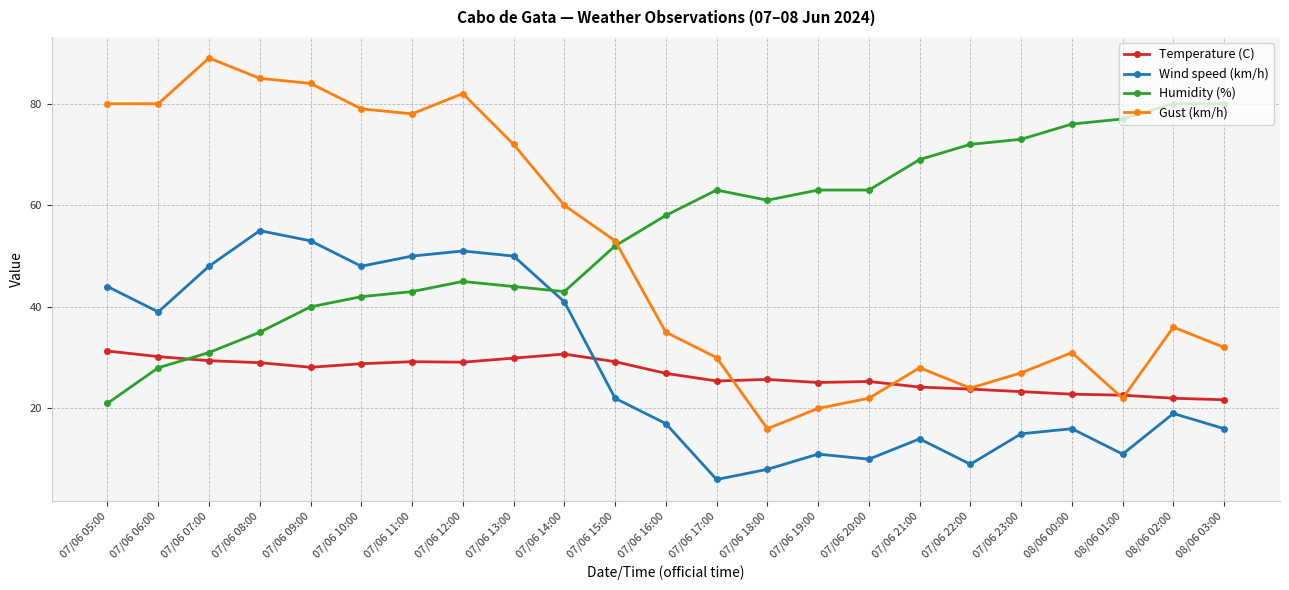

True or false: Temperature (C) has more than 0 interior local peaks.

True